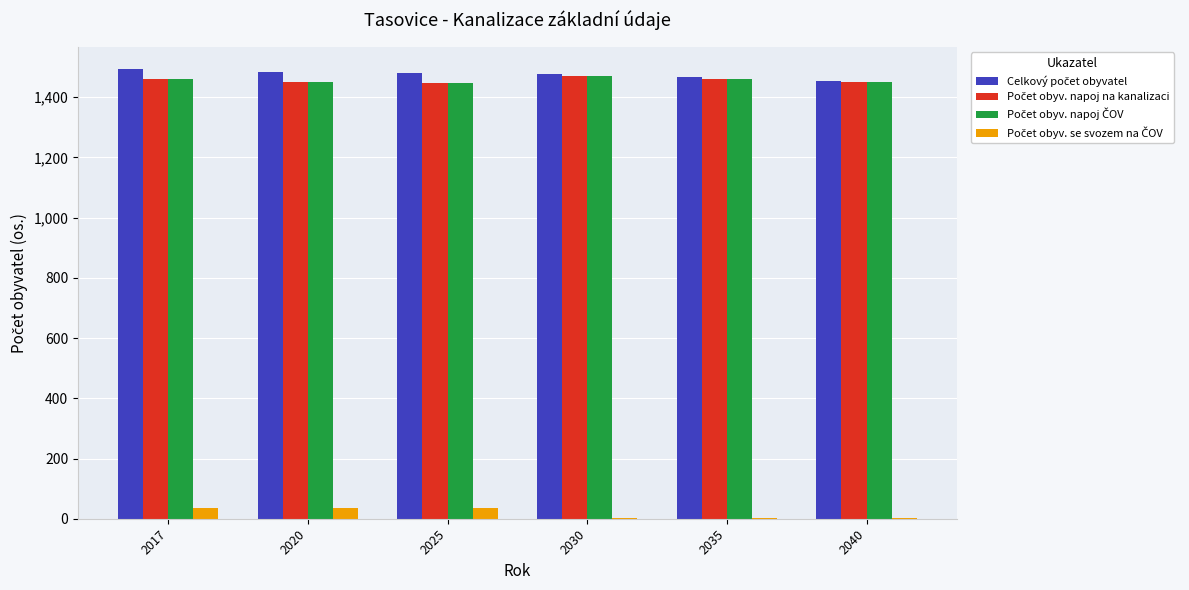

Reading right to left, extract all data points from this chart.

Celkový počet obyvatel: 2040=1455	2035=1466	2030=1476	2025=1482	2020=1484	2017=1493
Počet obyv. napoj na kanalizaci: 2040=1451	2035=1462	2030=1472	2025=1448	2020=1450	2017=1459
Počet obyv. napoj ČOV: 2040=1451	2035=1462	2030=1472	2025=1448	2020=1450	2017=1459
Počet obyv. se svozem na ČOV: 2040=4	2035=4	2030=4	2025=34	2020=34	2017=34